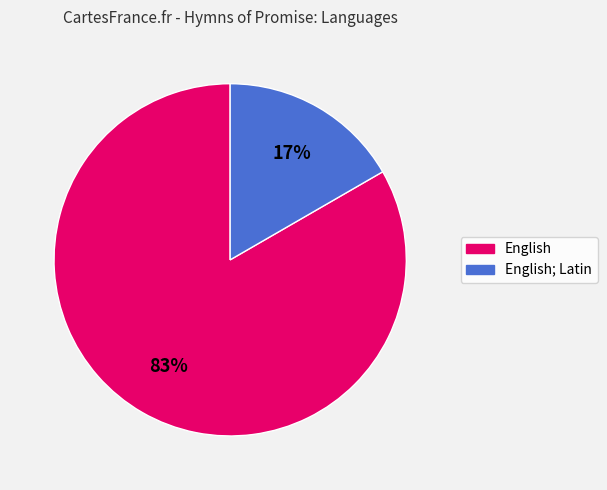

Which has a higher value, English; Latin or English?

English